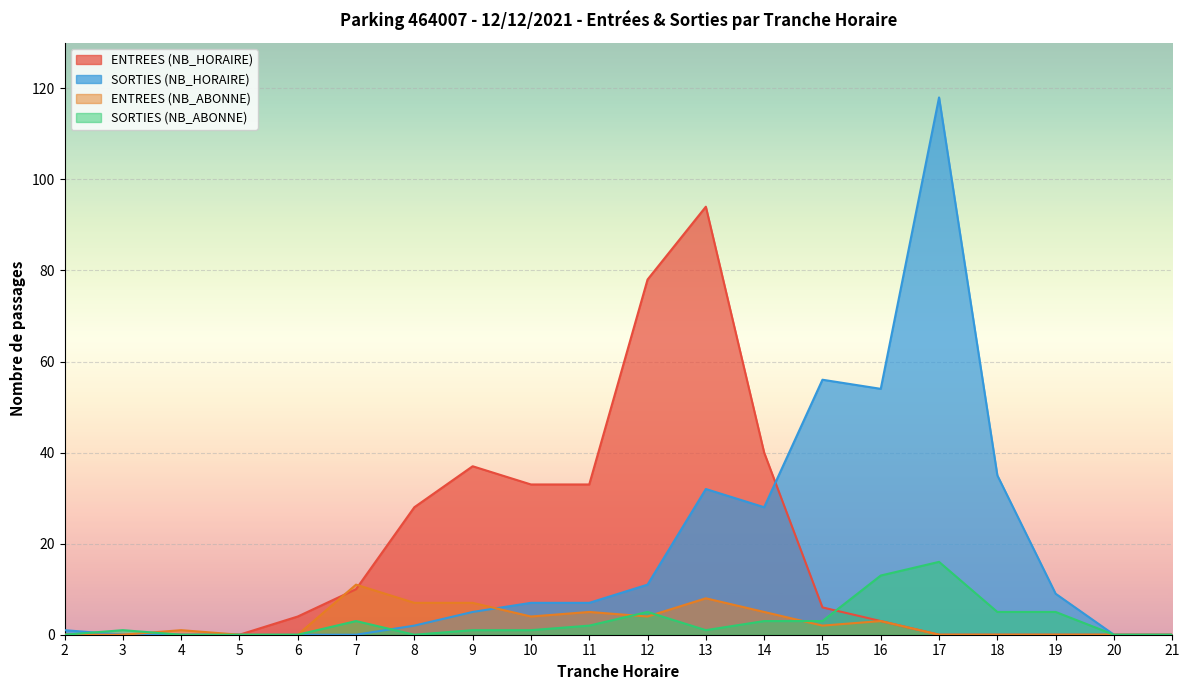

Where is SORTIES (NB_ABONNE) nearest to the value 8?

12